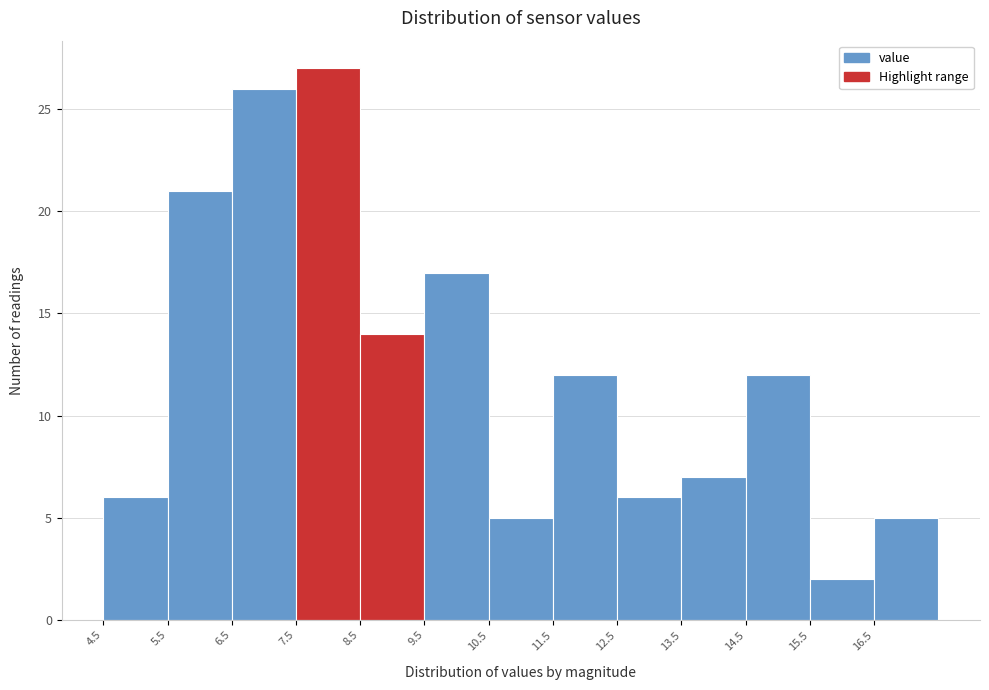

What is the height of the bar covering 7.5 to 8.5 on the x-axis? The values are not printed on the chart, so give them approximately, as read against the axis.

27